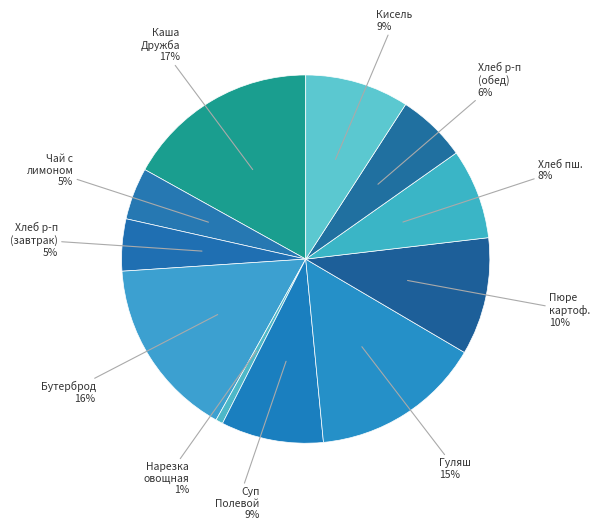

To the nearest percent, what percentage of the pie is Суп Полевой?

9%